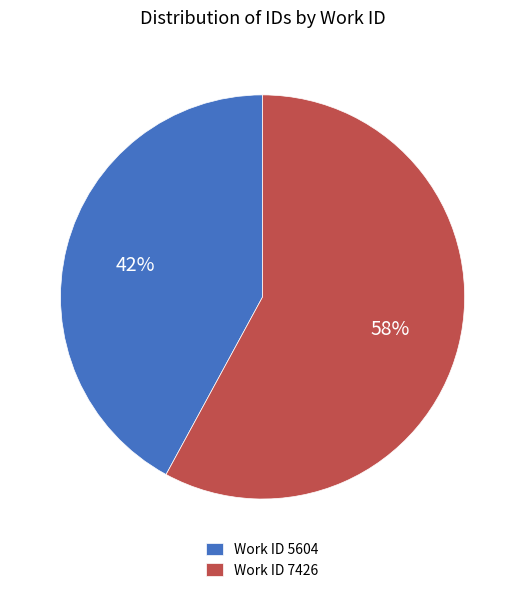

Rank the categories by value from lowest to highest.

Work ID 5604, Work ID 7426